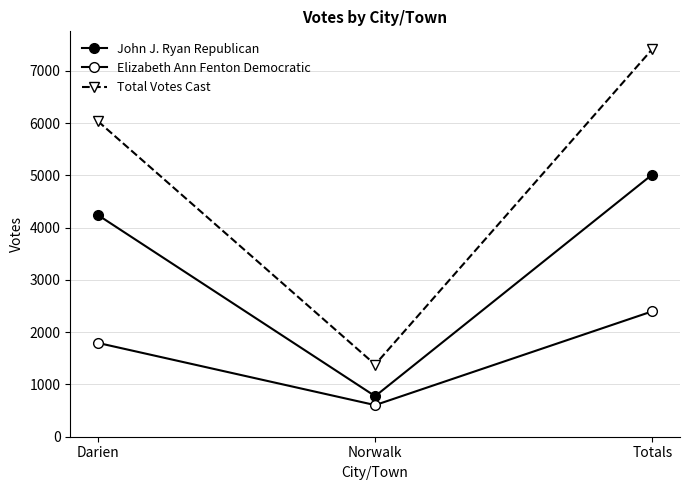

True or false: John J. Ryan Republican has a value of 1027 at Norwalk.

False